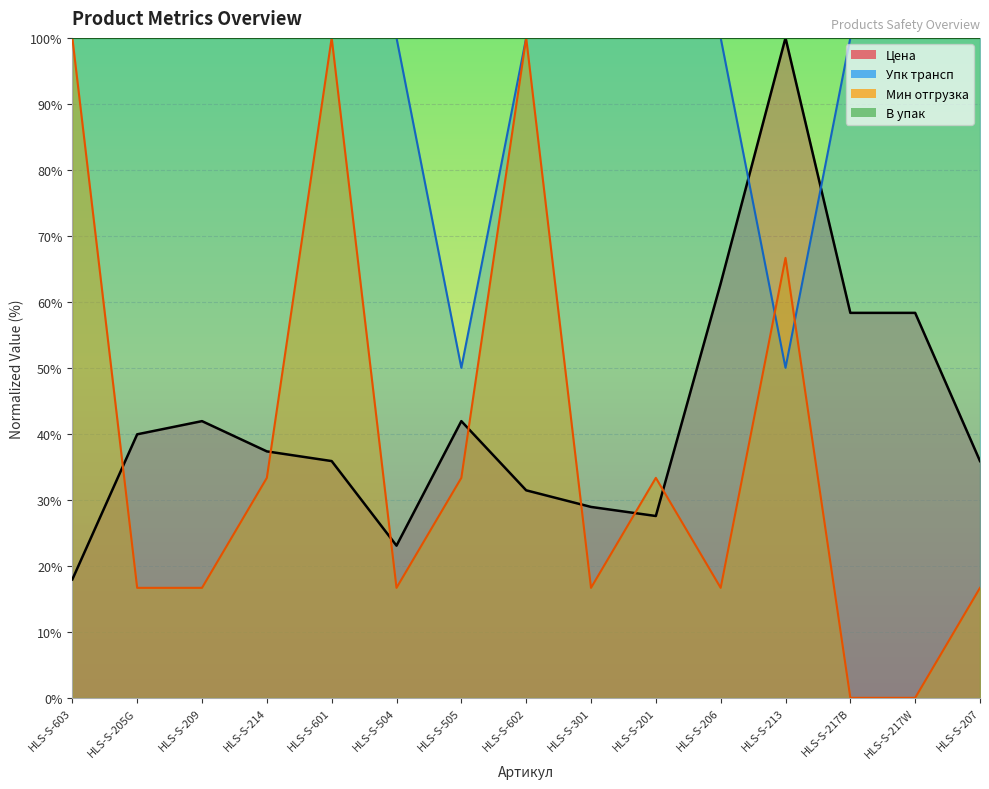

Which series ends up on top after the final intersection of Упк трансп and Цена?

Упк трансп